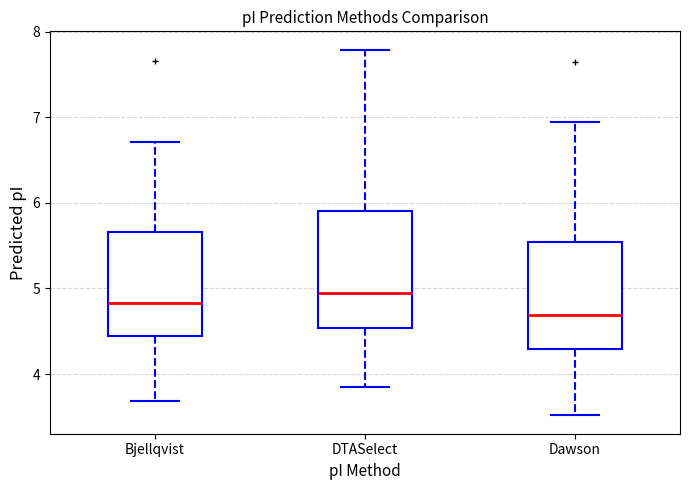

Reading left to right, transcribe this box plot: for each box, give where its median line is, the range the box spans, and where its two whiskers end, as read against the y-axis. The values are not printed on the chart, so give them approximately, as read against the axis.

Bjellqvist: median 4.8, box 4.4 to 5.7, whiskers 3.7 to 6.7
DTASelect: median 4.9, box 4.5 to 5.9, whiskers 3.8 to 7.8
Dawson: median 4.7, box 4.3 to 5.5, whiskers 3.5 to 6.9